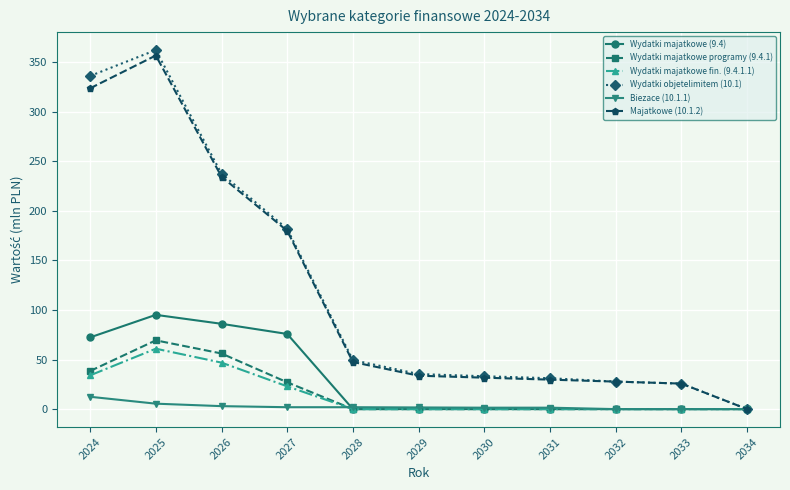

At which category does Wydatki majatkowe fin. (9.4.1.1) reach its first local peak?

2025